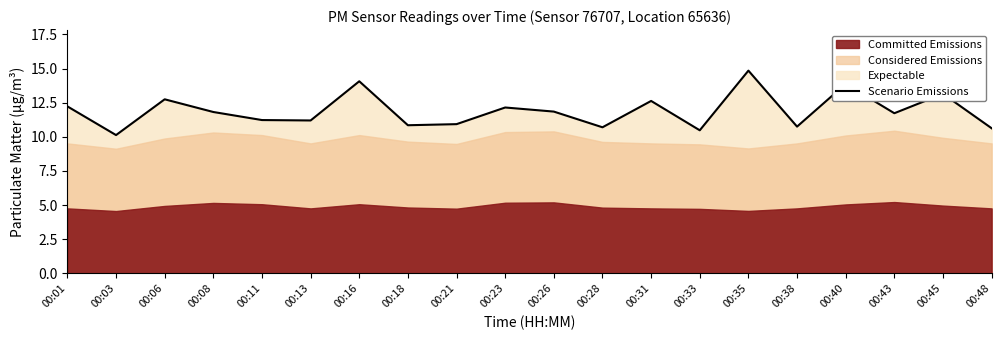

At which category does the chart reach its peak across all series?

00:35